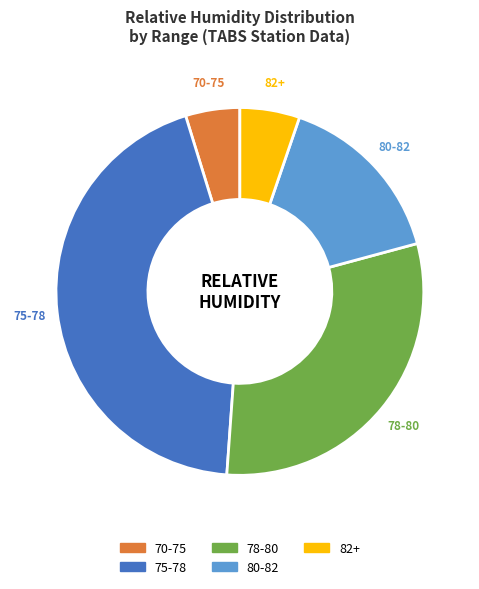

To the nearest percent, what is the average slice percentage?

20%